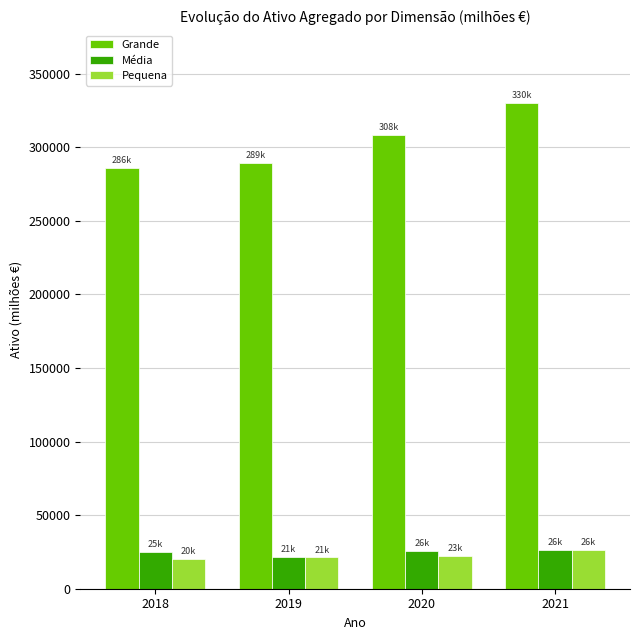

Which series has the largest range (max minus min)?

Grande